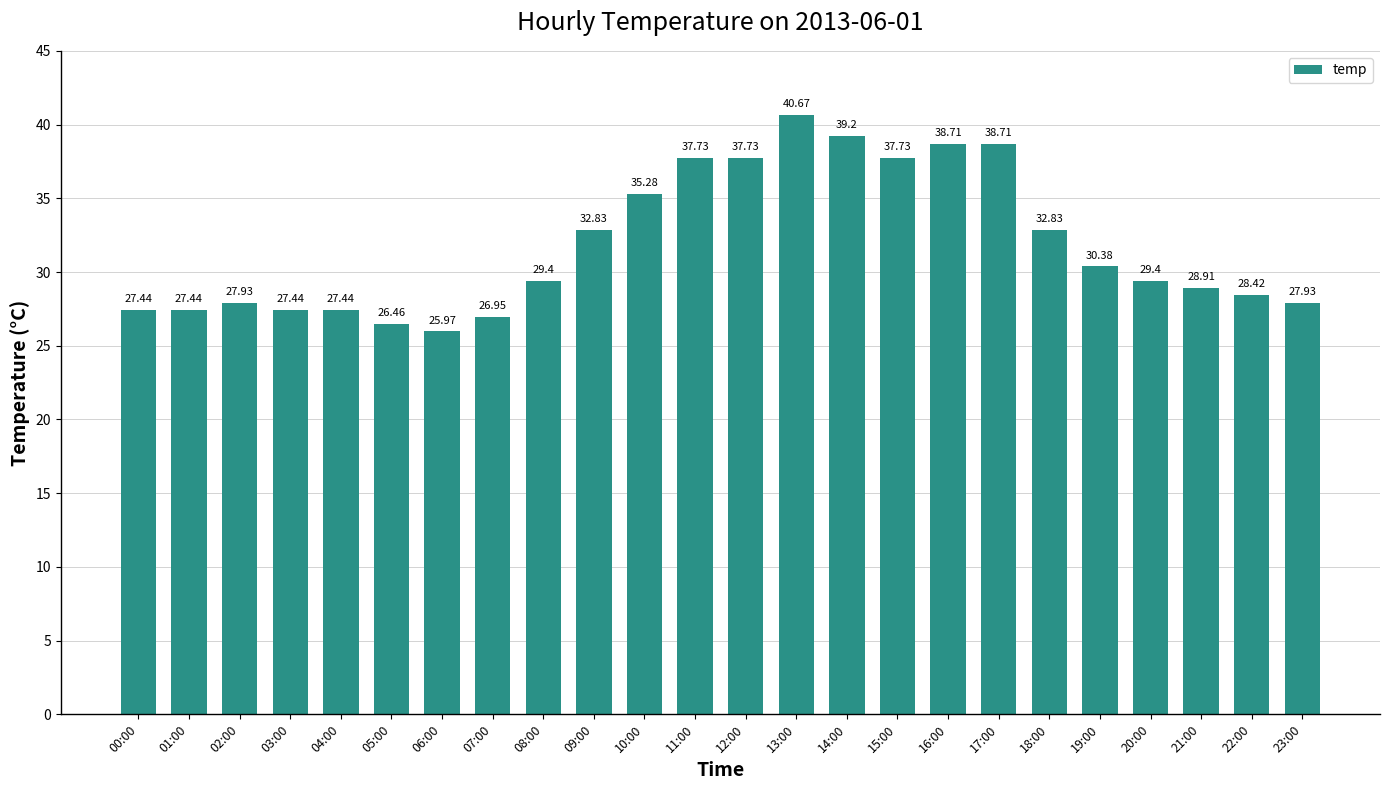

How many values are below 29?

11